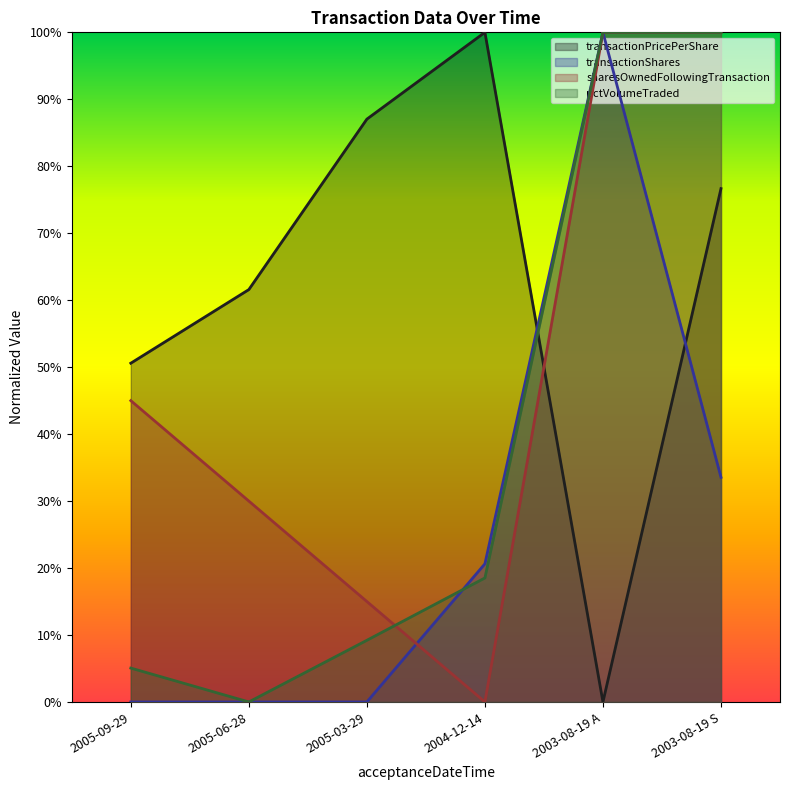

What is the value of the sharesOwnedFollowingTransaction point at the 1st from the left?

0.5